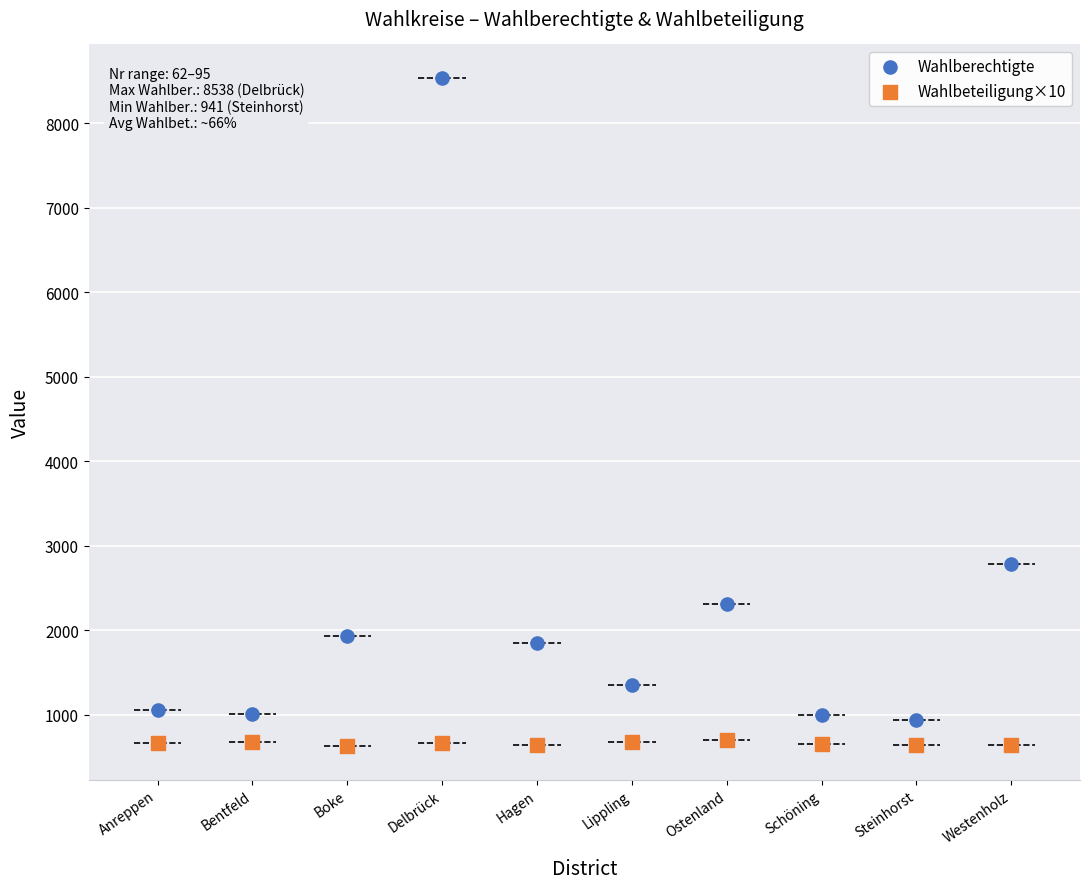

Which series reaches the maximum Y coordinate?

Wahlberechtigte